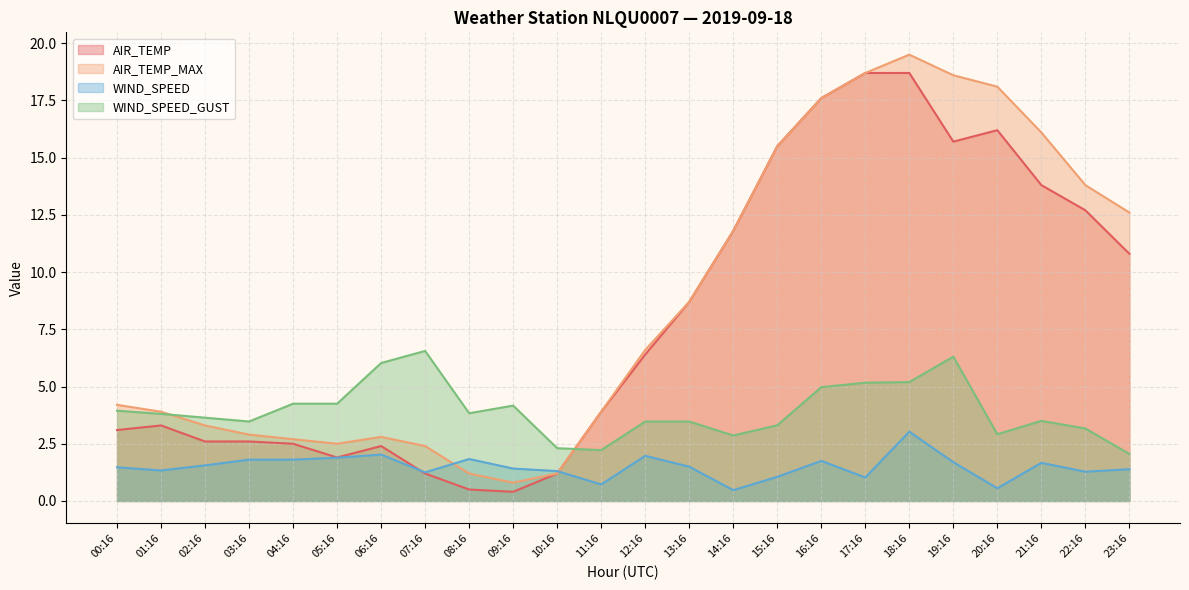

Between which two adjacent categories do WIND_SPEED_GUST and AIR_TEMP first intersect?

10:16 and 11:16